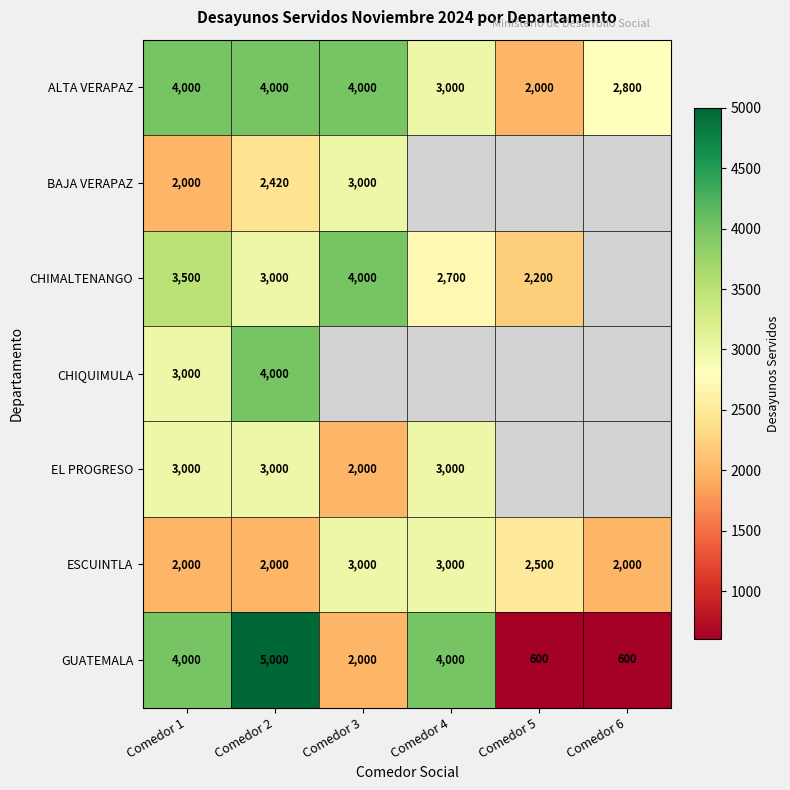

Is it true that ESCUINTLA equals 2000 at Comedor 1?

True